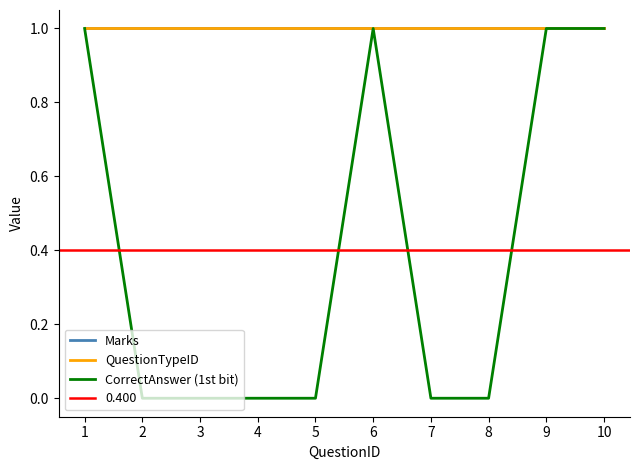

True or false: Marks has more than 1 interior local peaks.

False